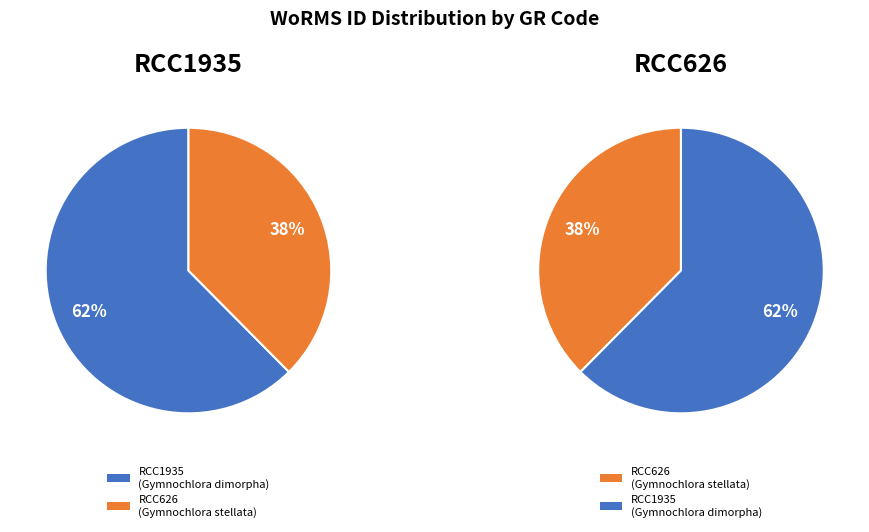

Does any single category account for the majority?

Yes